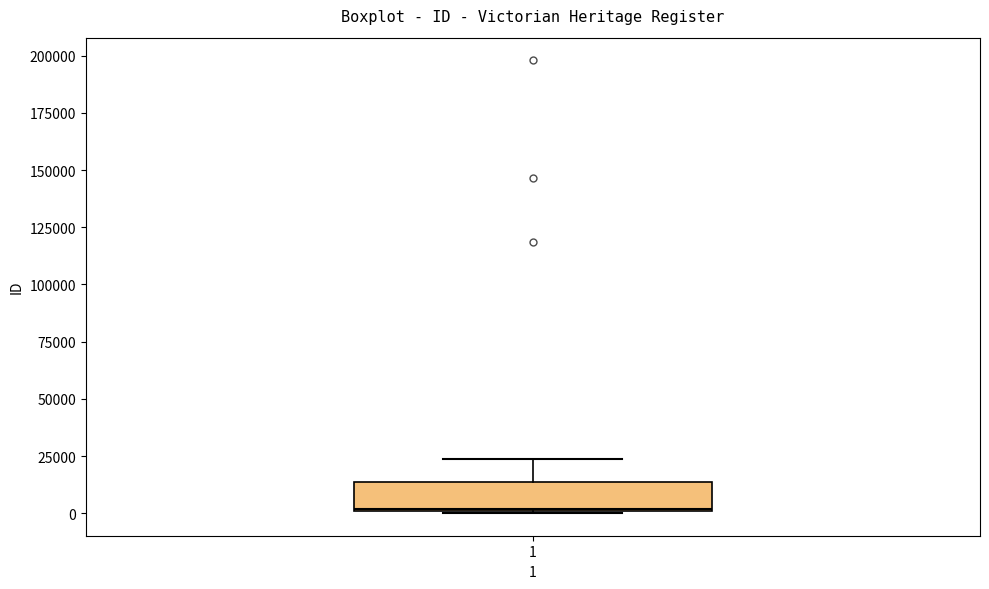

Transcribe this box plot: give where the median line is, the range the box spans, and where the two whiskers end, as read against the y-axis. The values are not printed on the chart, so give them approximately, as read against the axis.

median 0, box 0 to 15000, whiskers 0 to 25000